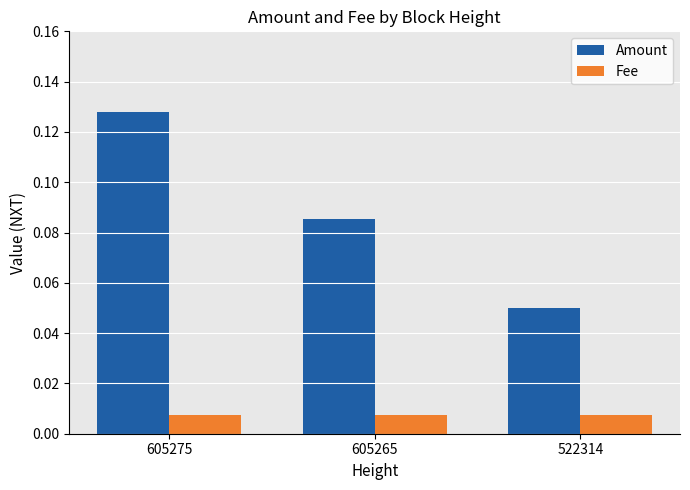

True or false: Amount has a value of 0.2 at 605275.

False